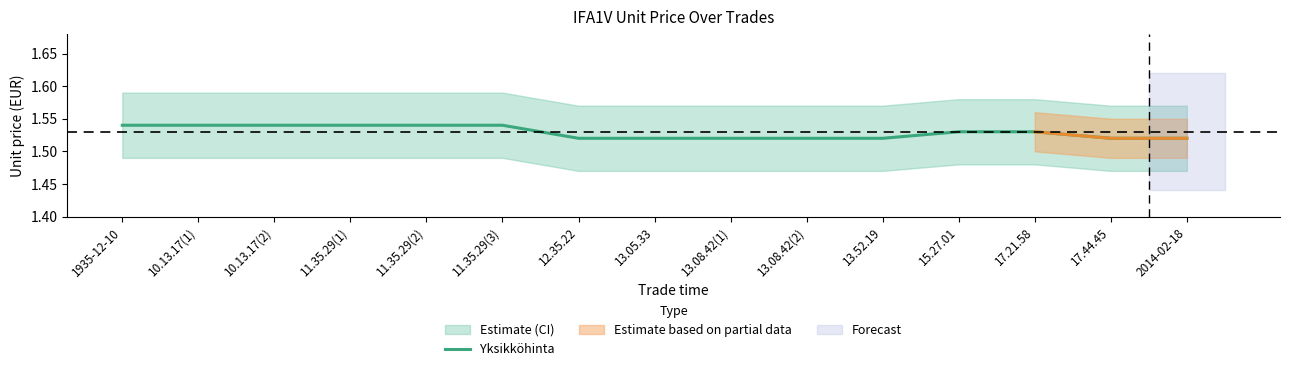

What is the sum of all values?

22.9